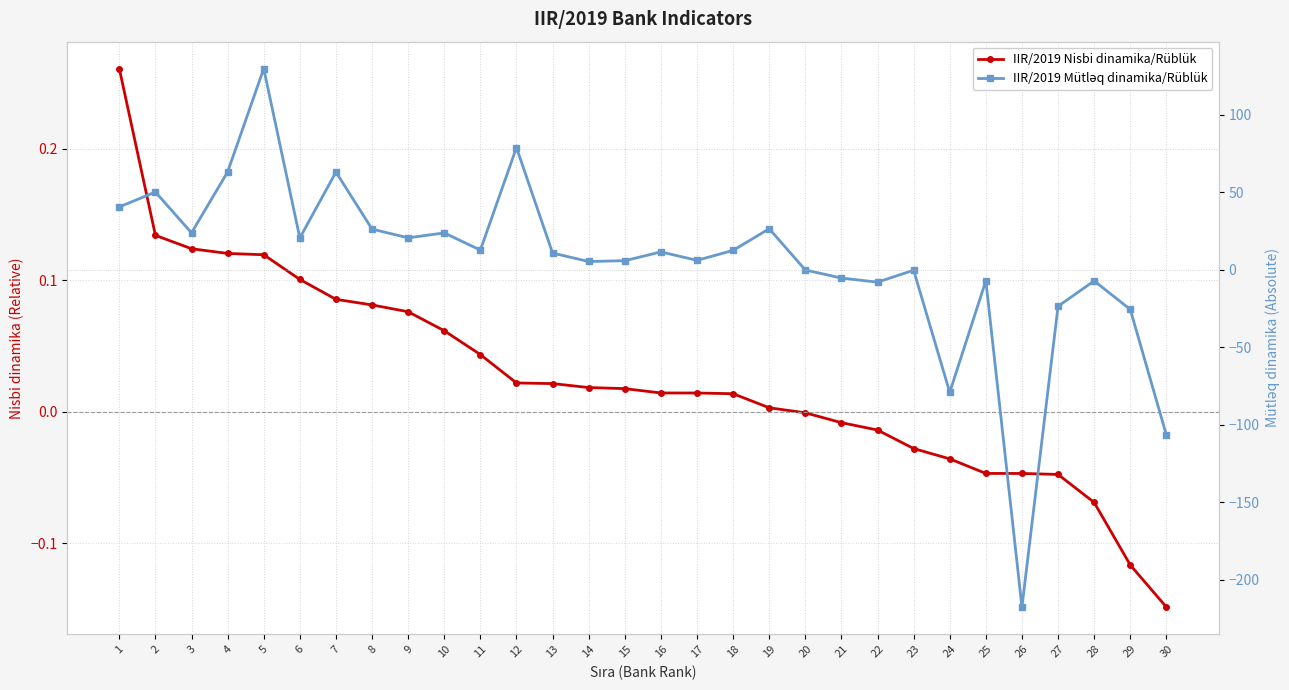

Reading right to left, transcribe all the data shown in this chart.

IIR/2019 Nisbi dinamika/Rüblük: -0.1	-0.1	-0.1	-0.0	-0.0	-0.0	-0.0	-0.0	-0.0	-0.0	-0.0	0.0	0.0	0.0	0.0	0.0	0.0	0.0	0.0	0.0	0.1	0.1	0.1	0.1	0.1	0.1	0.1	0.1	0.1	0.3
IIR/2019 Mütləq dinamika/Rüblük: -106.6	-25.6	-7.2	-23.5	-217.6	-7.1	-79.1	-0.3	-8.0	-5.4	-0.1	26.5	12.5	6.1	11.5	5.8	5.3	10.8	78.8	12.7	23.8	20.6	26.2	63.0	20.5	129.8	63.1	23.8	50.1	40.6